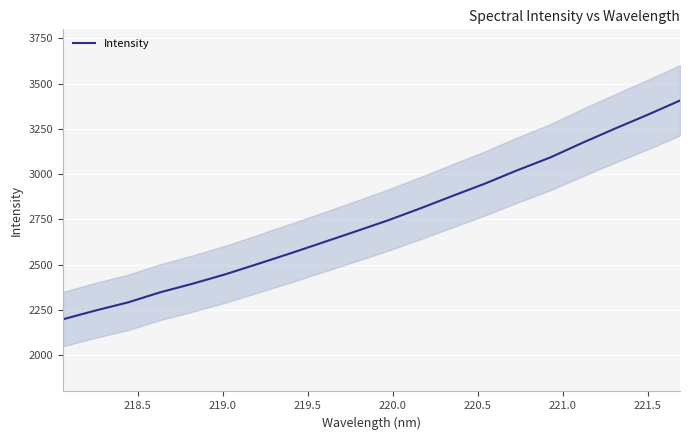

How many lines are shown in the chart?

1